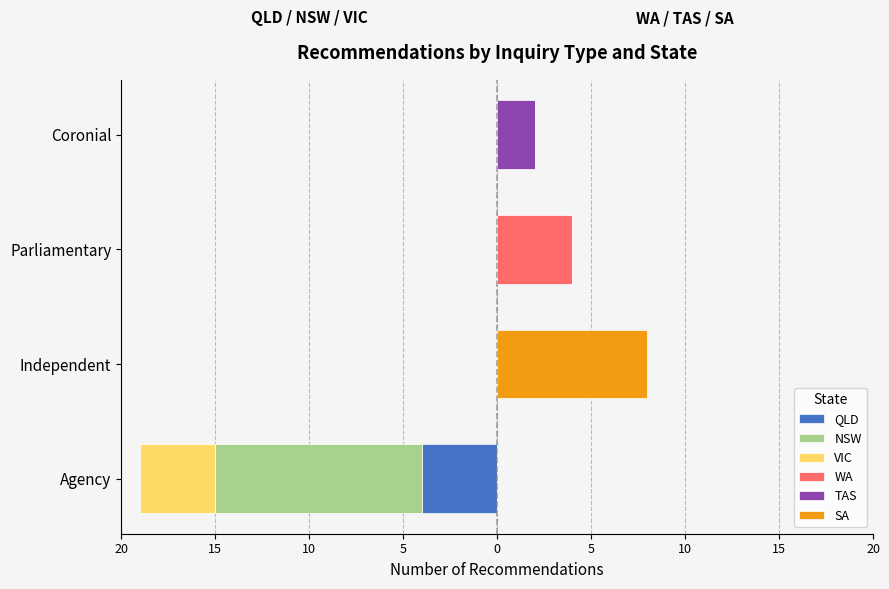

What is the difference between the maximum and minimum values in the QLD series?

4